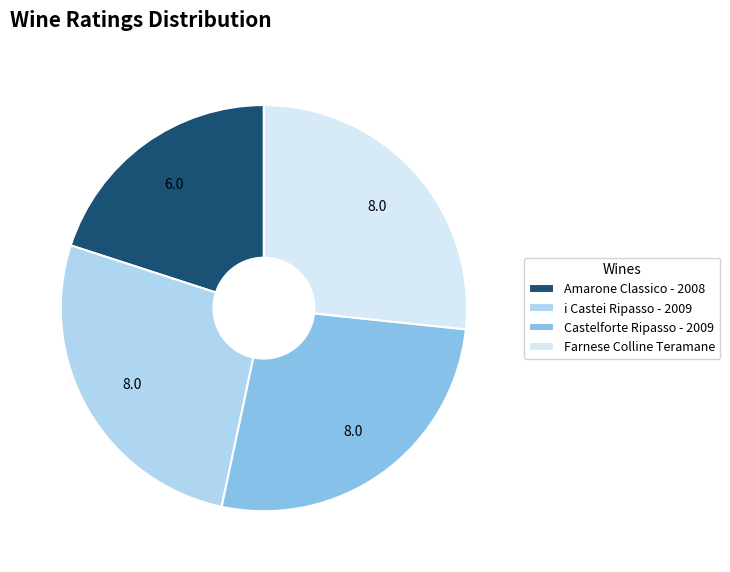

Is it true that Farnese Colline Teramane is 18% of the pie?

False